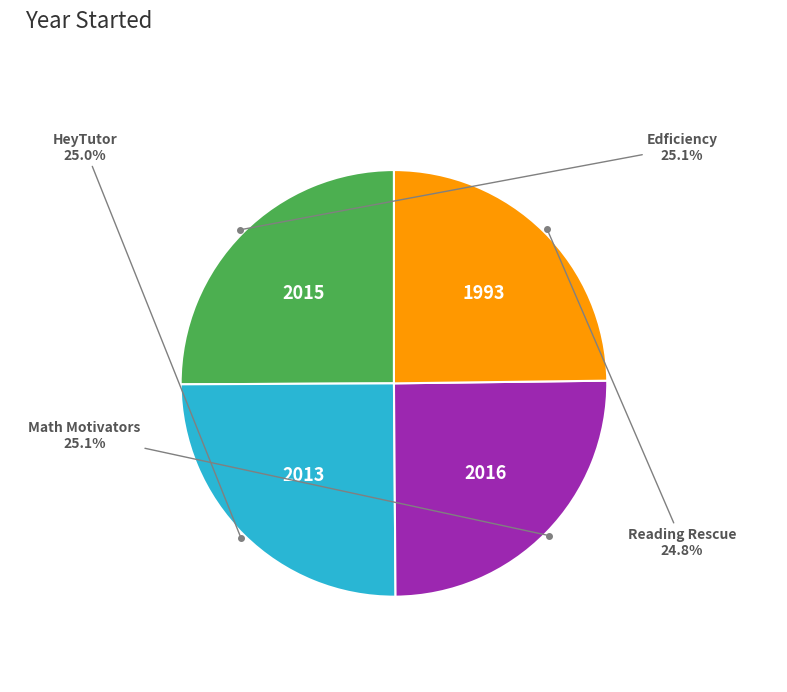

Does any single category account for the majority?

No